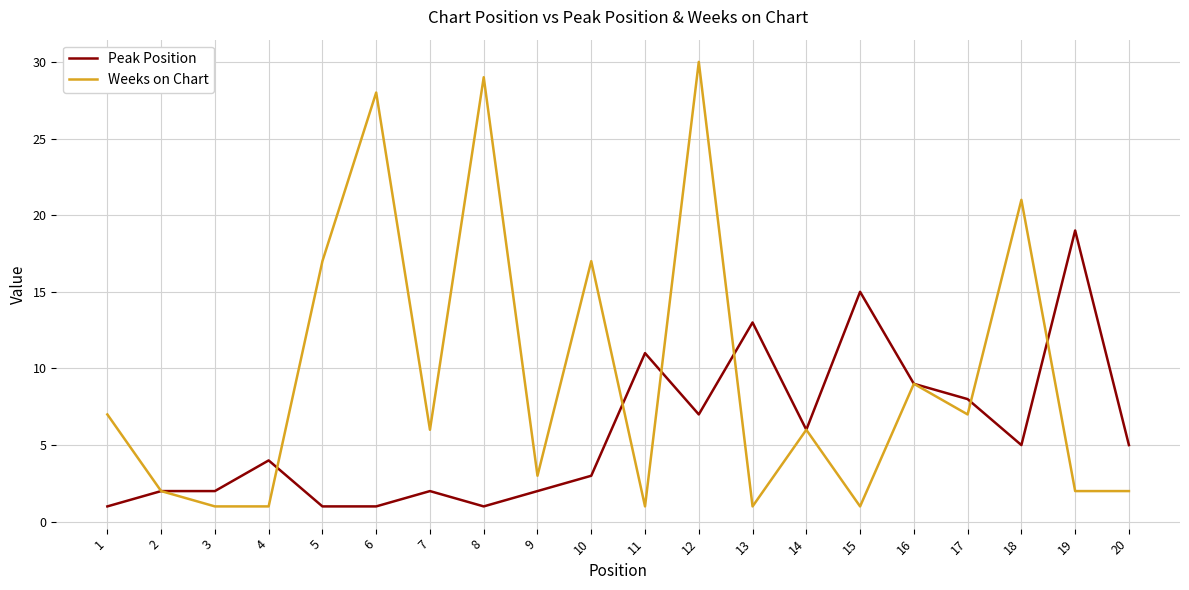

Which series ends up on top after the final intersection of Weeks on Chart and Peak Position?

Peak Position